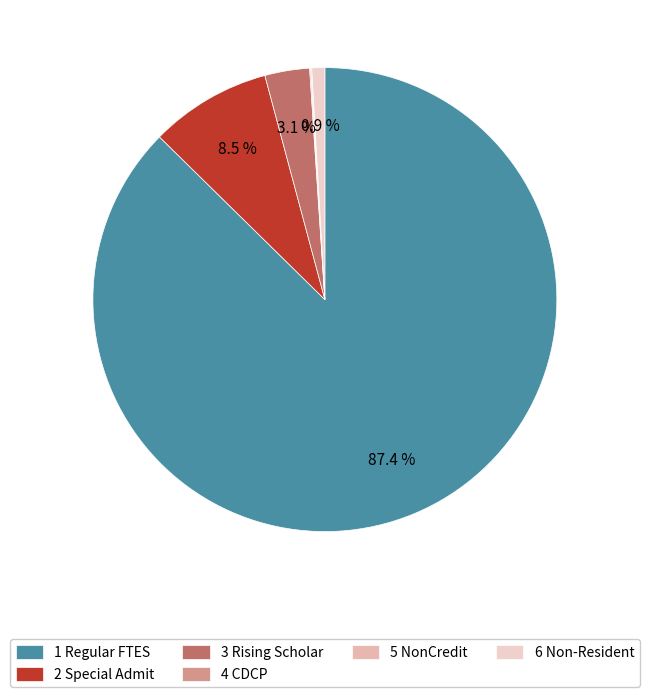

How many segments does this pie chart have?

6